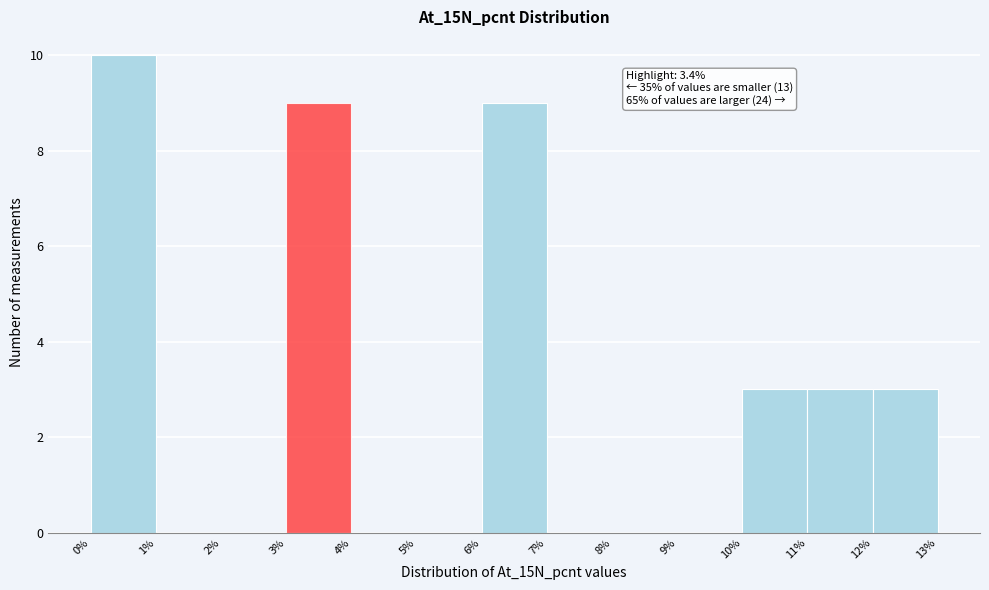

Which range on the x-axis has the tallest bar?

0% to 1%